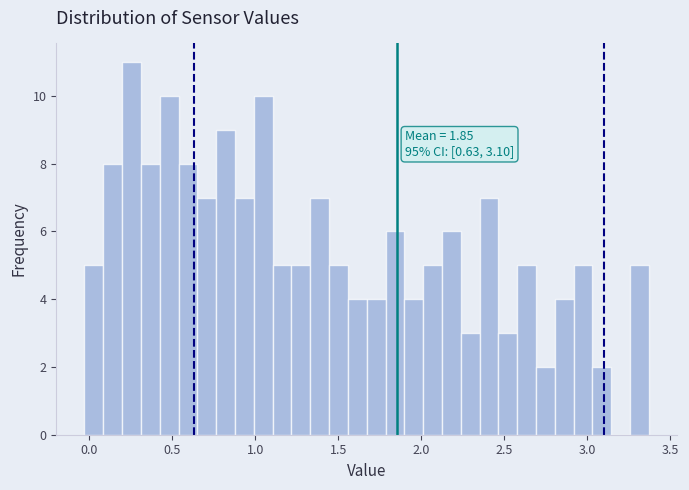

Around what value on the x-axis is the tallest bar? Give the approximate position of its centre, as read against the axis.

0.25